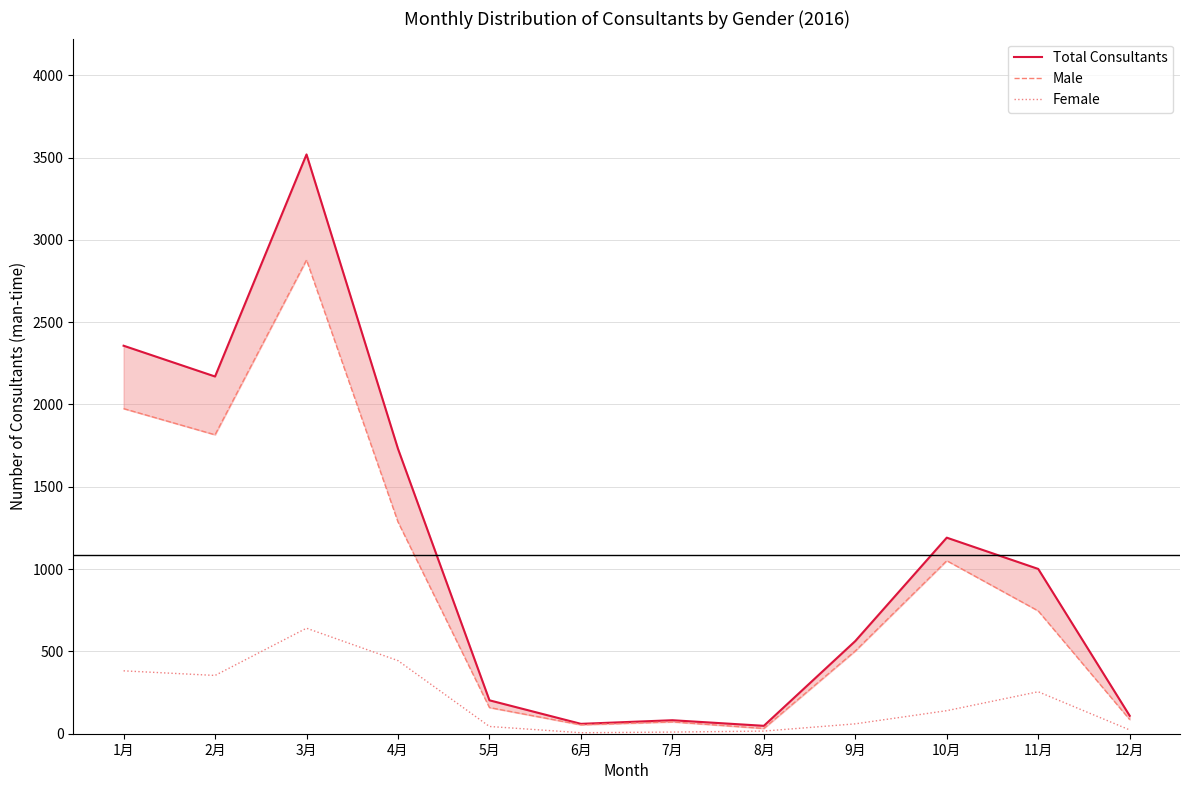

The value of Total Consultants at 9月 is 808. True or false?

False